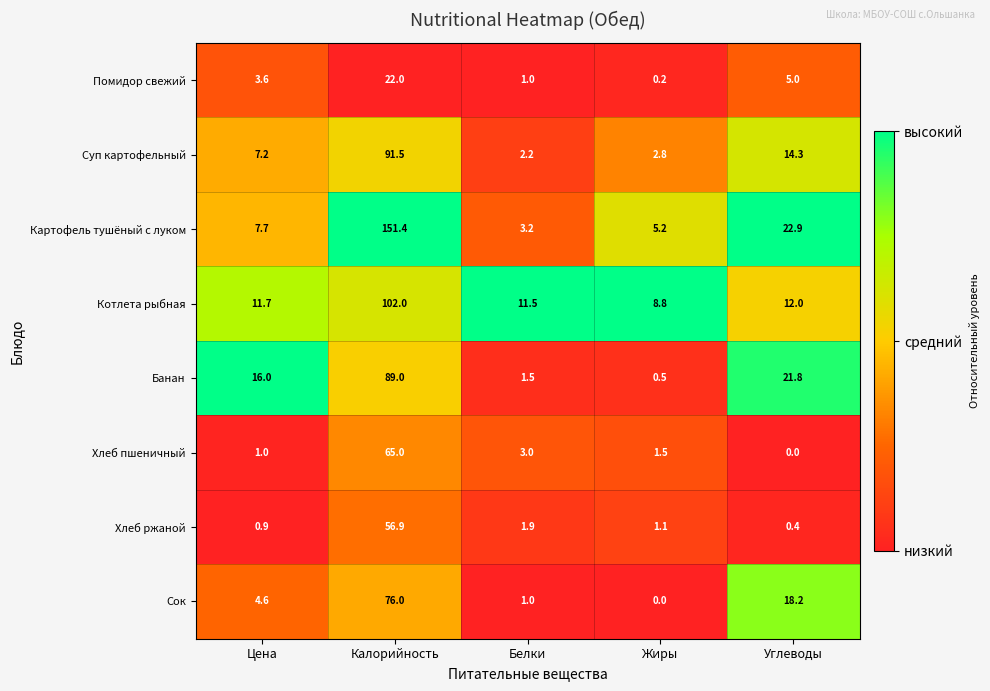

At which label does Помидор свежий reach its peak?

Калорийность